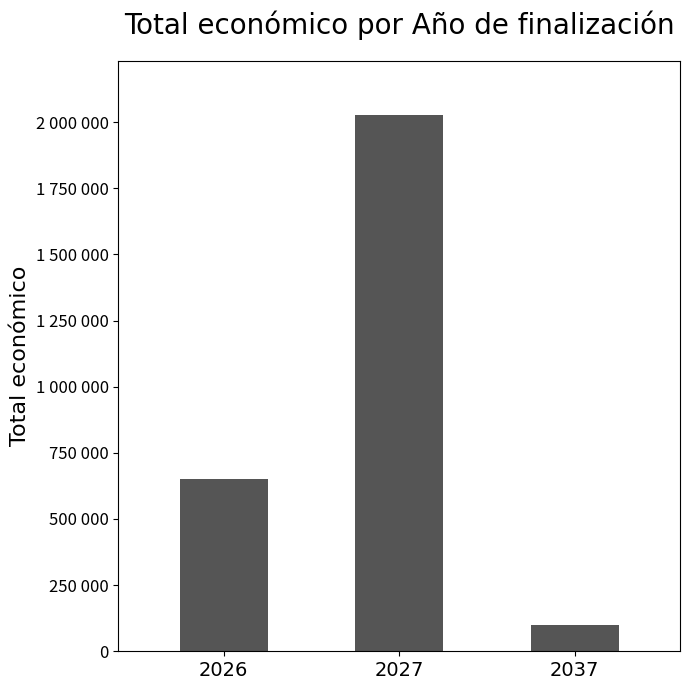

What is the value of the 2nd bar from the left?

2027135